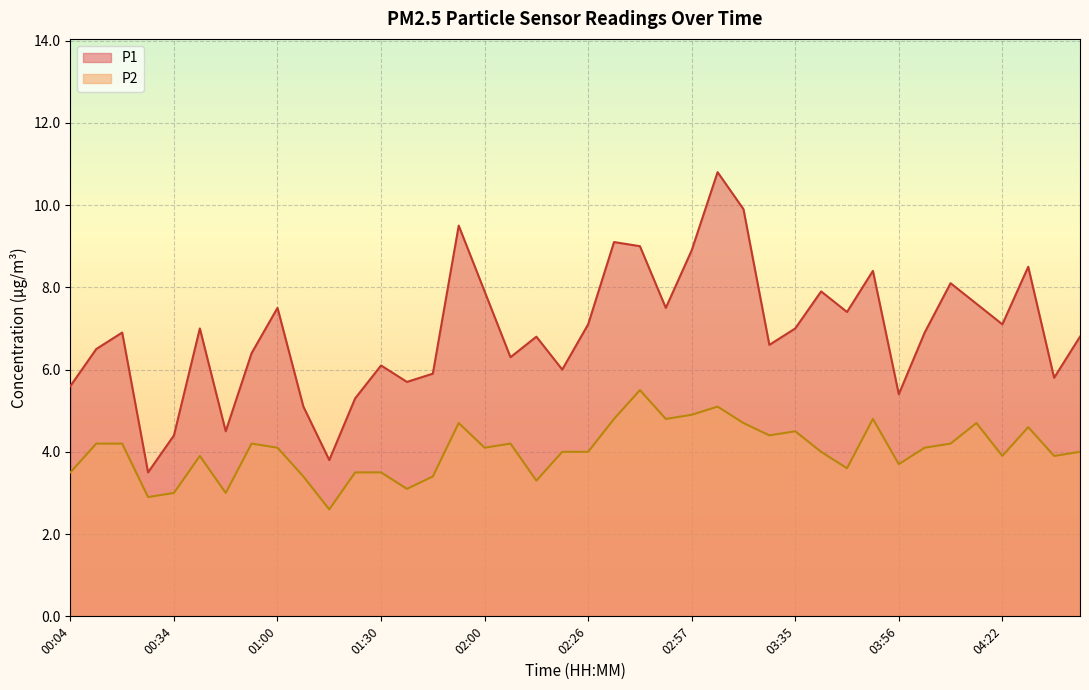

Reading left to right, list all the values displayed in this chart.

P1: 5.6	6.5	6.9	3.5	4.4	7.0	4.5	6.4	7.5	5.1	3.8	5.3	6.1	5.7	5.9	9.5	7.9	6.3	6.8	6.0	7.1	9.1	9.0	7.5	8.9	10.8	9.9	6.6	7.0	7.9	7.4	8.4	5.4	6.9	8.1	7.6	7.1	8.5	5.8	6.8
P2: 3.5	4.2	4.2	2.9	3.0	3.9	3.0	4.2	4.1	3.4	2.6	3.5	3.5	3.1	3.4	4.7	4.1	4.2	3.3	4.0	4.0	4.8	5.5	4.8	4.9	5.1	4.7	4.4	4.5	4.0	3.6	4.8	3.7	4.1	4.2	4.7	3.9	4.6	3.9	4.0